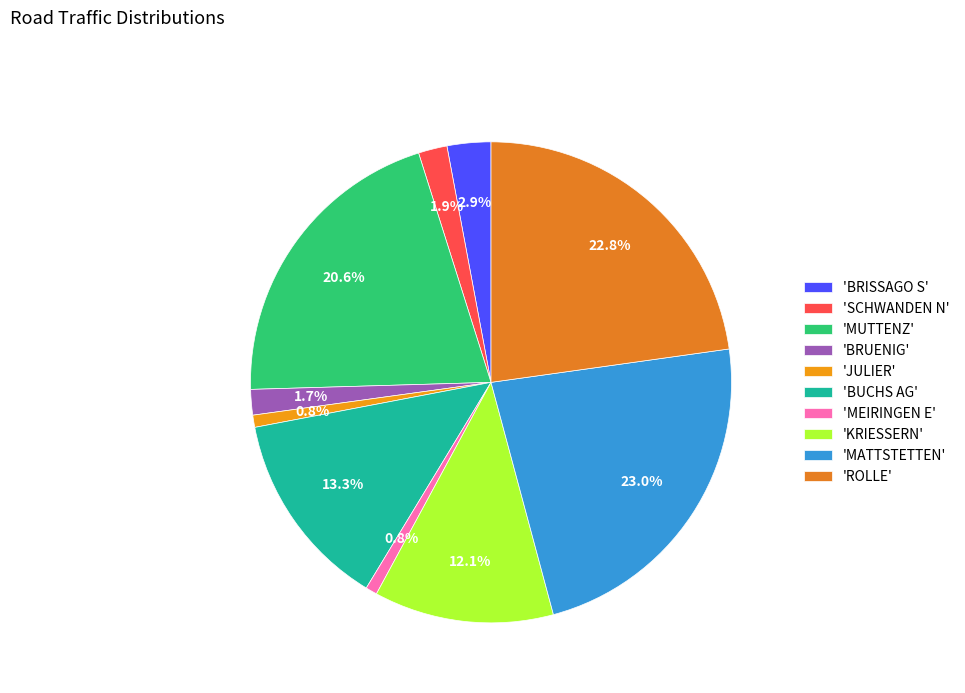

How many slices are in this pie chart?

10